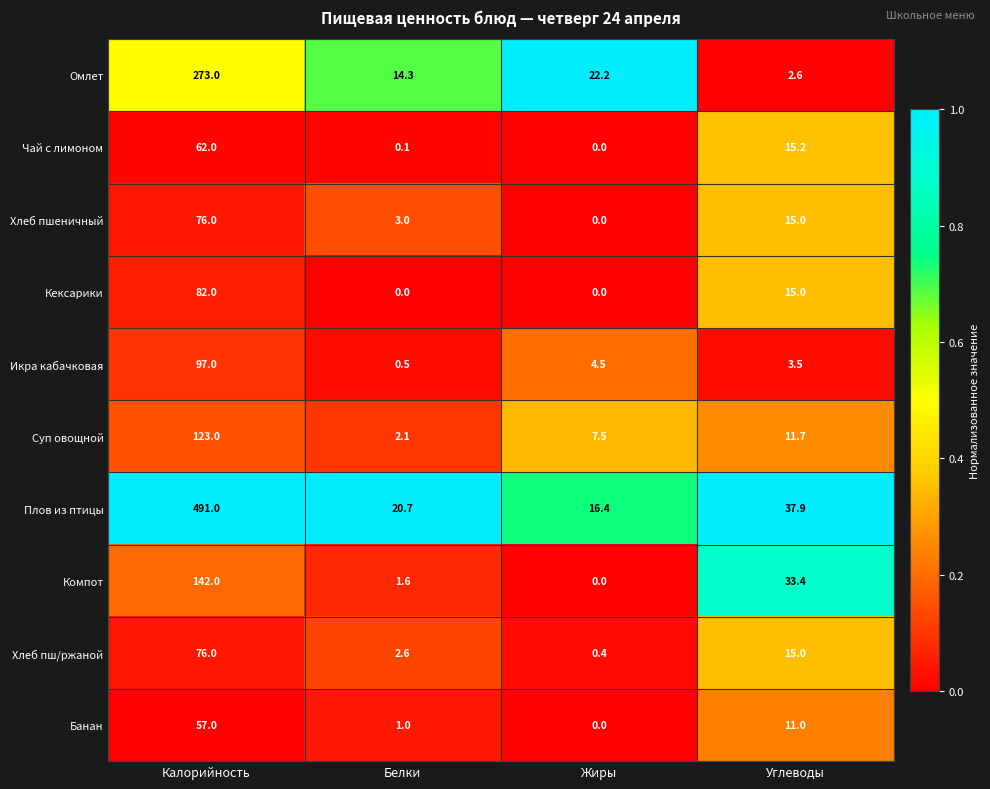

What is the difference between the highest and lowest values at Белки?

20.7